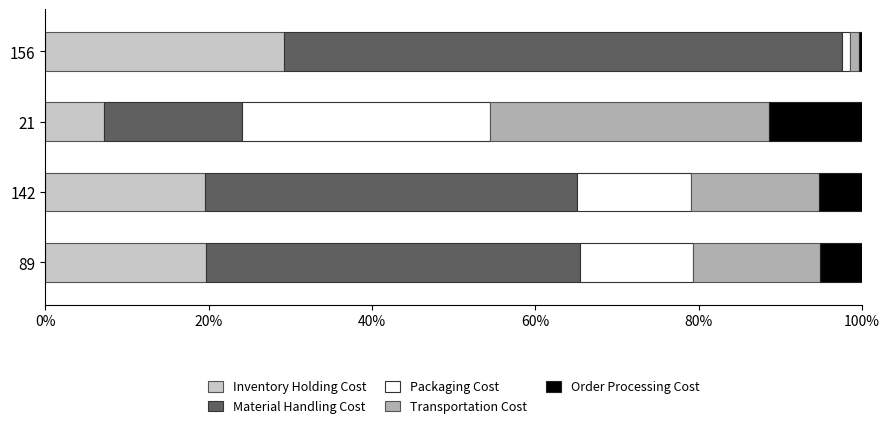

What is the total value across all series at 89?

100.0